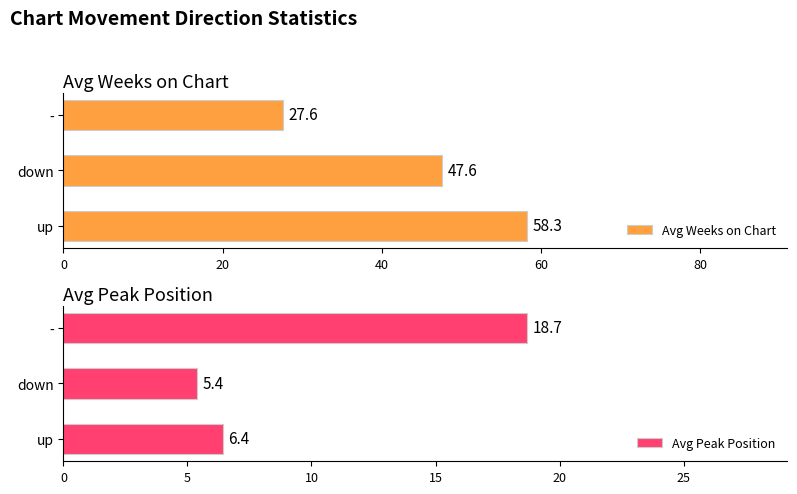

Reading left to right, list all the values displayed in this chart.

Avg Weeks on Chart: 58.3	47.6	27.6
Avg Peak Position: 6.4	5.4	18.7